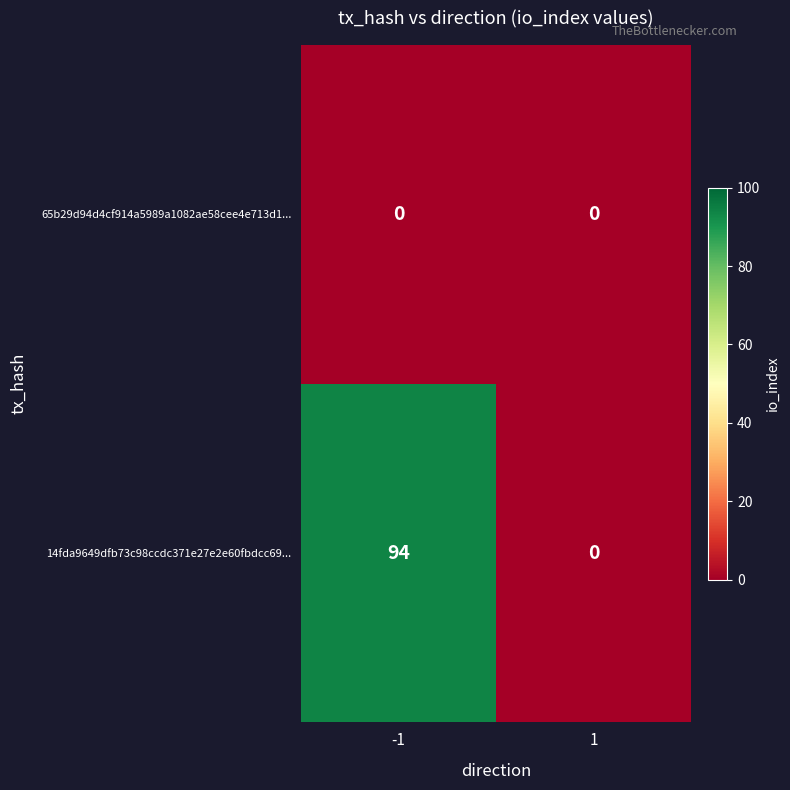

What is the difference between the highest and lowest values at -1?

94